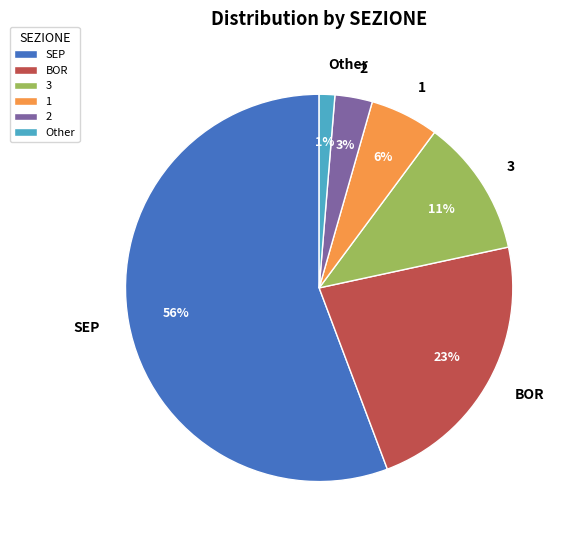

How many segments does this pie chart have?

6